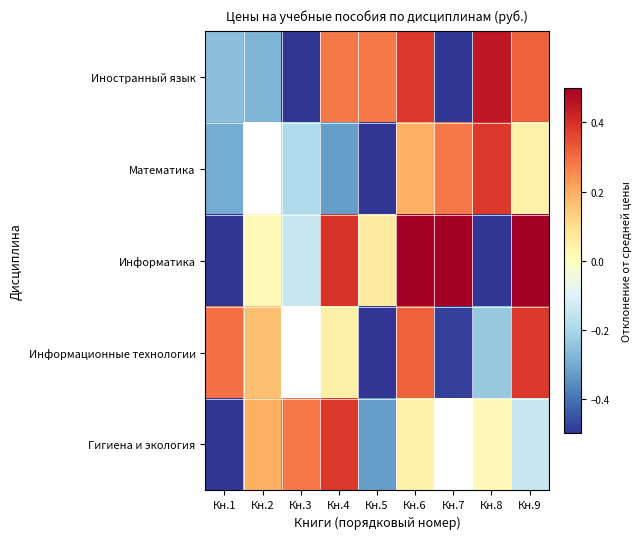

Count the number of categories in the chart.

9